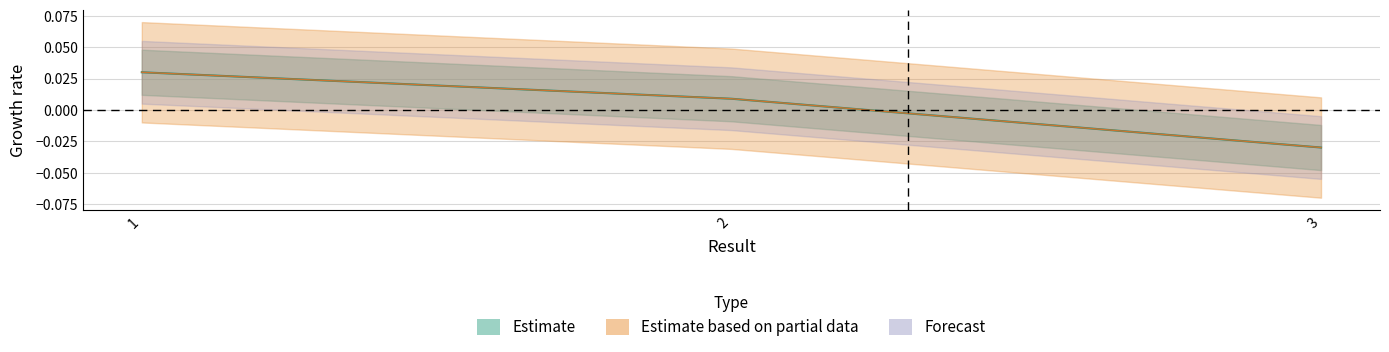

Rank the categories by value from lowest to highest.

3, 2, 1